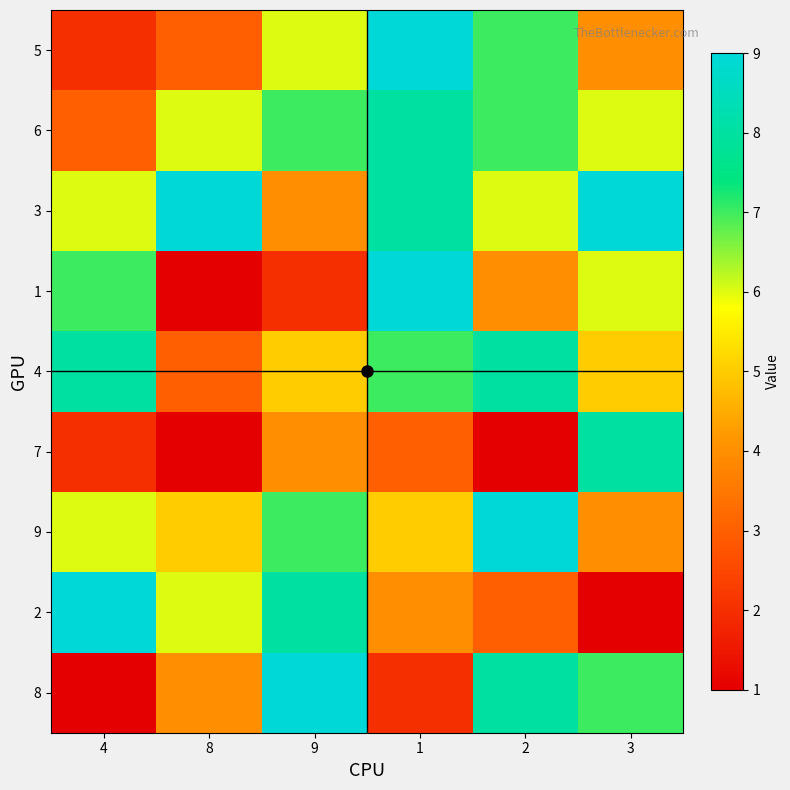

Rank the series by their maximum value, from lowest to highest.

6, 4, 7, 5, 3, 1, 9, 2, 8